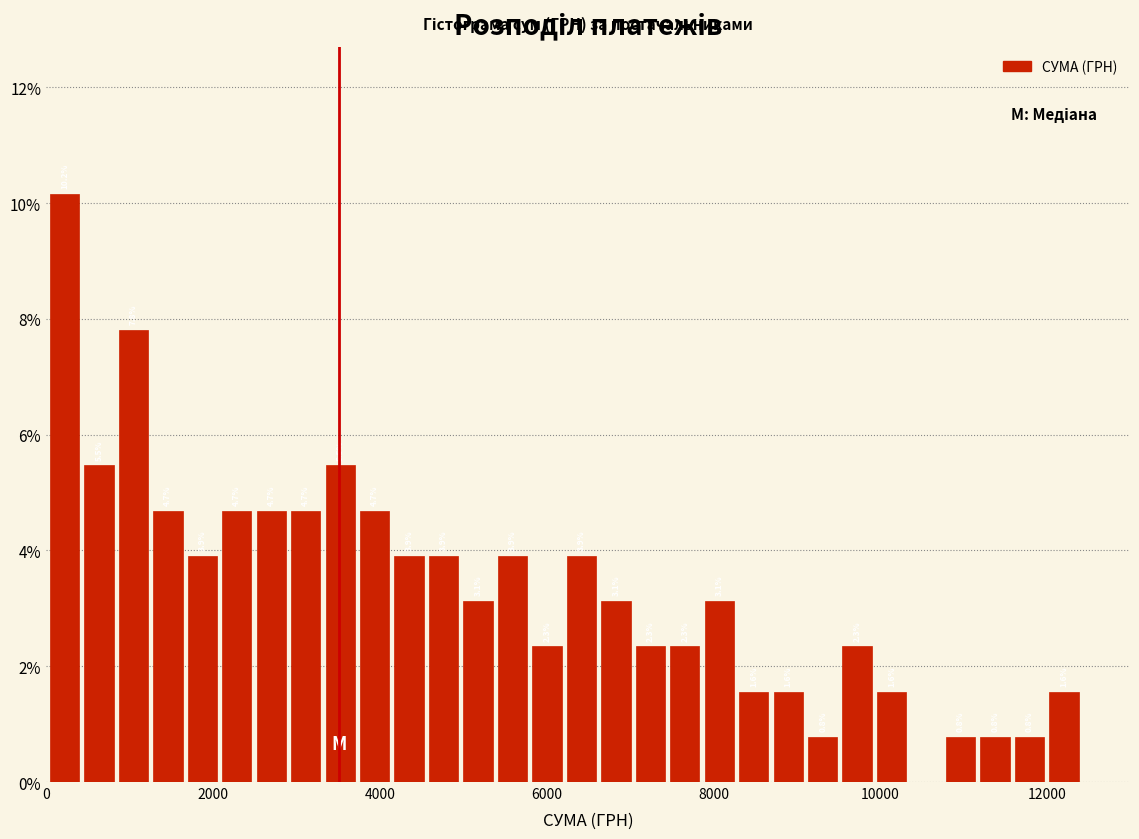

Read against the x-axis, roughly where is the centre of the tallest bar?

200